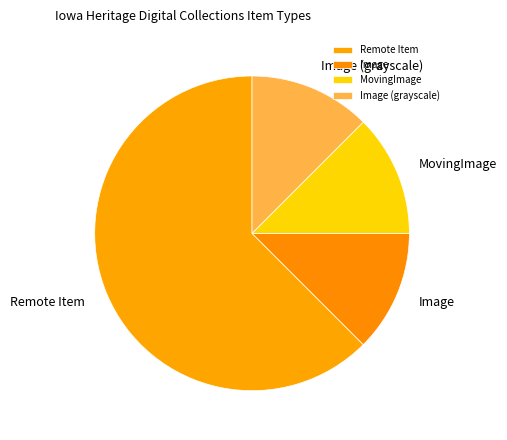

Combined, do Image and Remote Item account for over 50%?

Yes